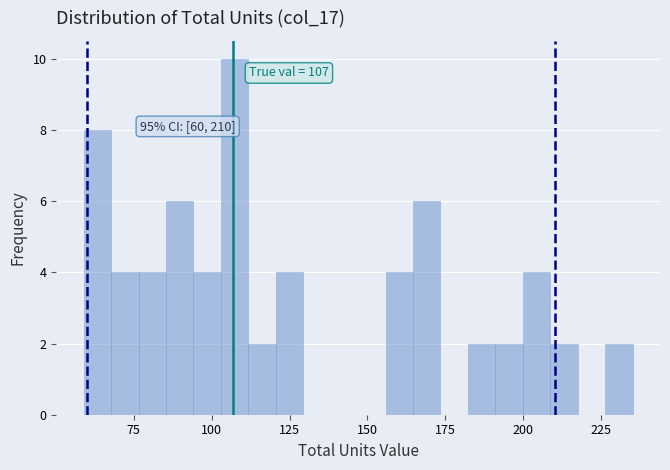

Read against the x-axis, roughly where is the centre of the tallest bar?

105